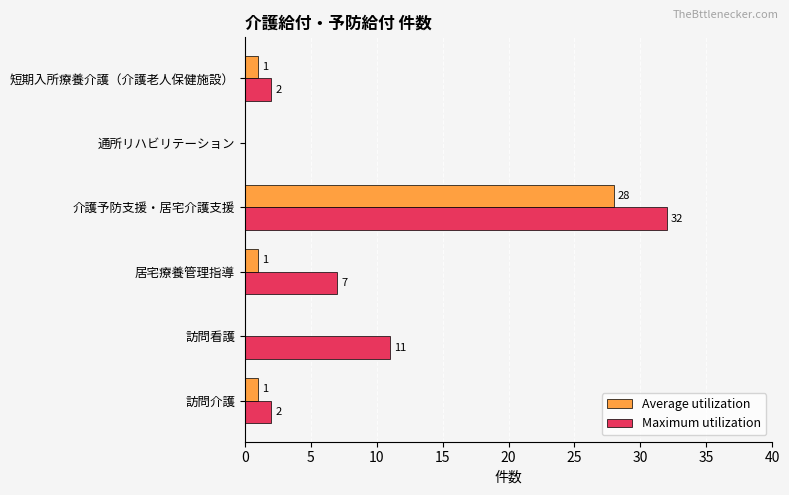

At which label does Maximum utilization reach its peak?

介護予防支援・居宅介護支援